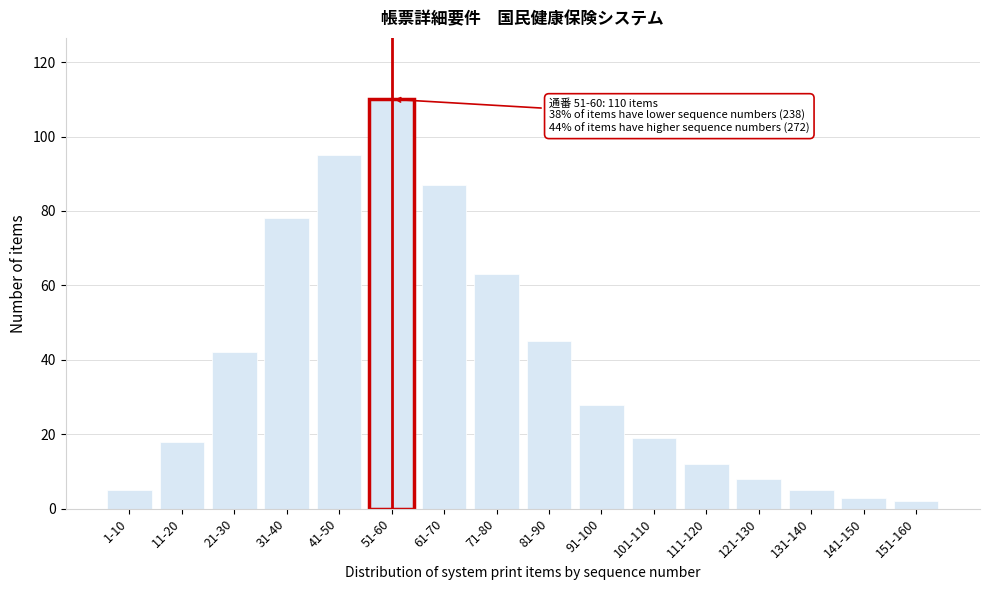

Reading right to left, what are all the values shown in this chart?

2	3	5	8	12	19	28	45	63	87	110	95	78	42	18	5